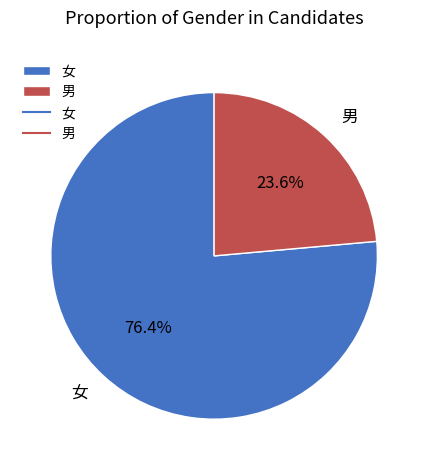

Approximately how many times larger is the value at 女 compared to 男?

3.2